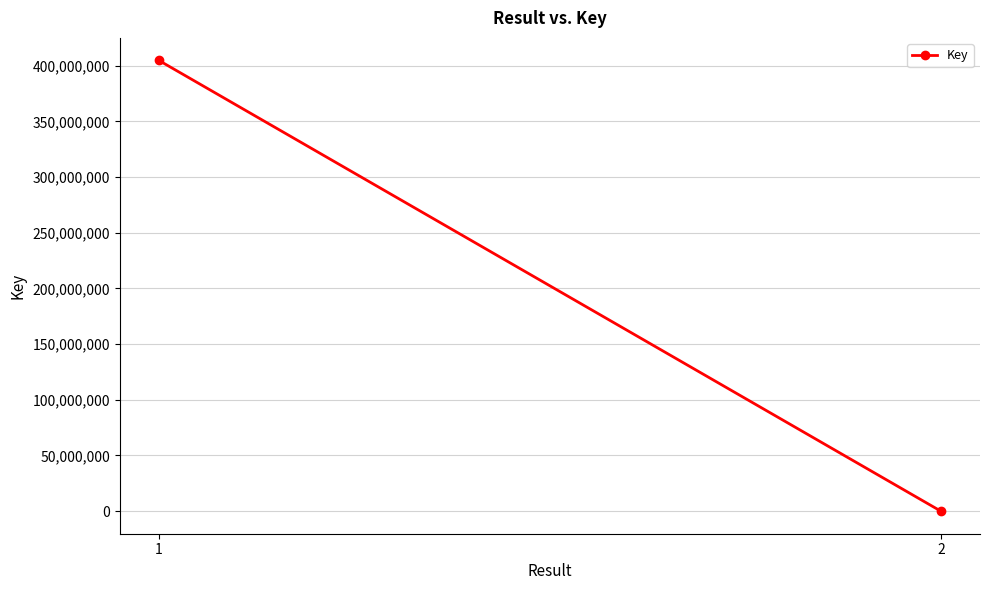

Is it true that the value at 2 is 4008?

False